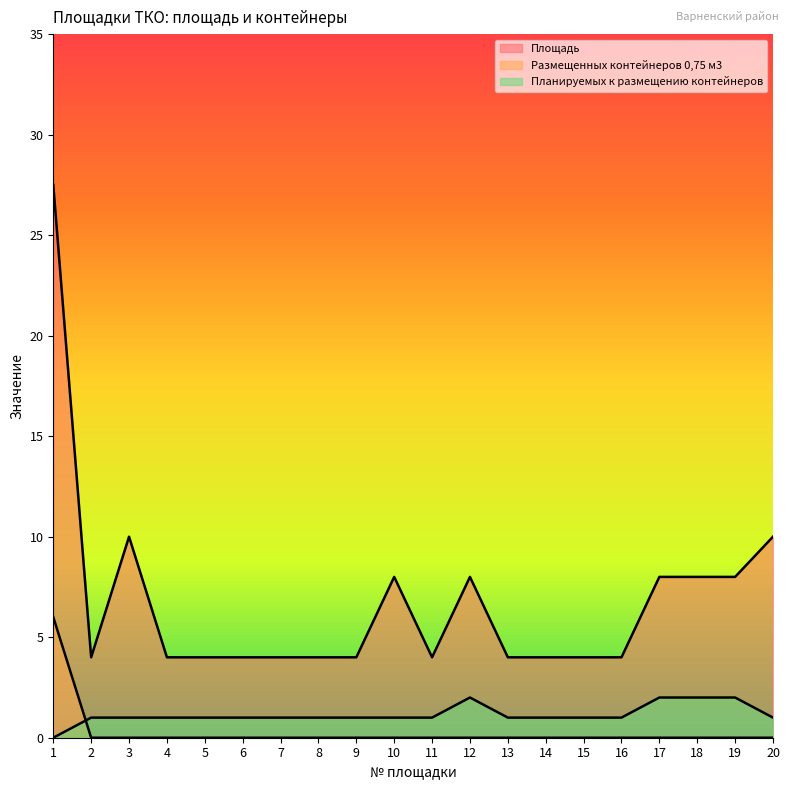

Reading left to right, what are all the values shown in this chart?

Площадь: 1=27.5	2=4.0	3=10.0	4=4.0	5=4.0	6=4.0	7=4.0	8=4.0	9=4.0	10=8.0	11=4.0	12=8.0	13=4.0	14=4.0	15=4.0	16=4.0	17=8.0	18=8.0	19=8.0	20=10.0
Размещенных контейнеров 0,75 м3: 1=6.0	2=0.0	3=0.0	4=0.0	5=0.0	6=0.0	7=0.0	8=0.0	9=0.0	10=0.0	11=0.0	12=0.0	13=0.0	14=0.0	15=0.0	16=0.0	17=0.0	18=0.0	19=0.0	20=0.0
Планируемых к размещению контейнеров: 1=0.0	2=1.0	3=1.0	4=1.0	5=1.0	6=1.0	7=1.0	8=1.0	9=1.0	10=1.0	11=1.0	12=2.0	13=1.0	14=1.0	15=1.0	16=1.0	17=2.0	18=2.0	19=2.0	20=1.0